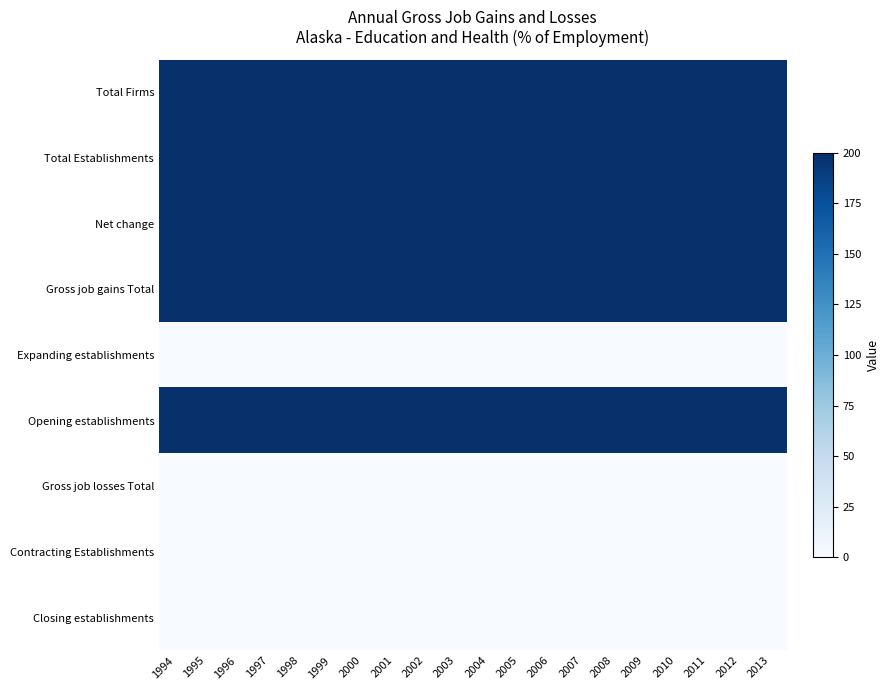

Which series has the largest total across all categories?

Total Firms